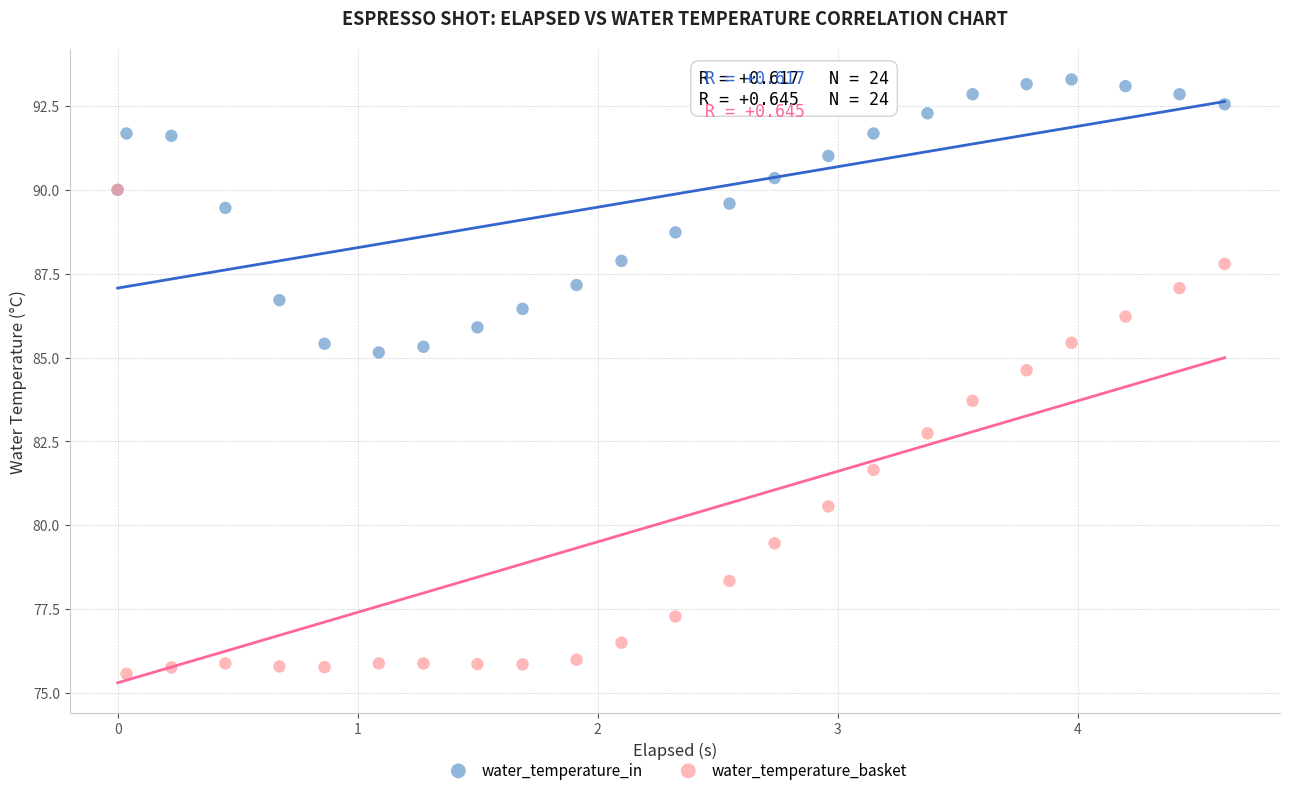

Which series contains the lowest Y value?

water_temperature_basket